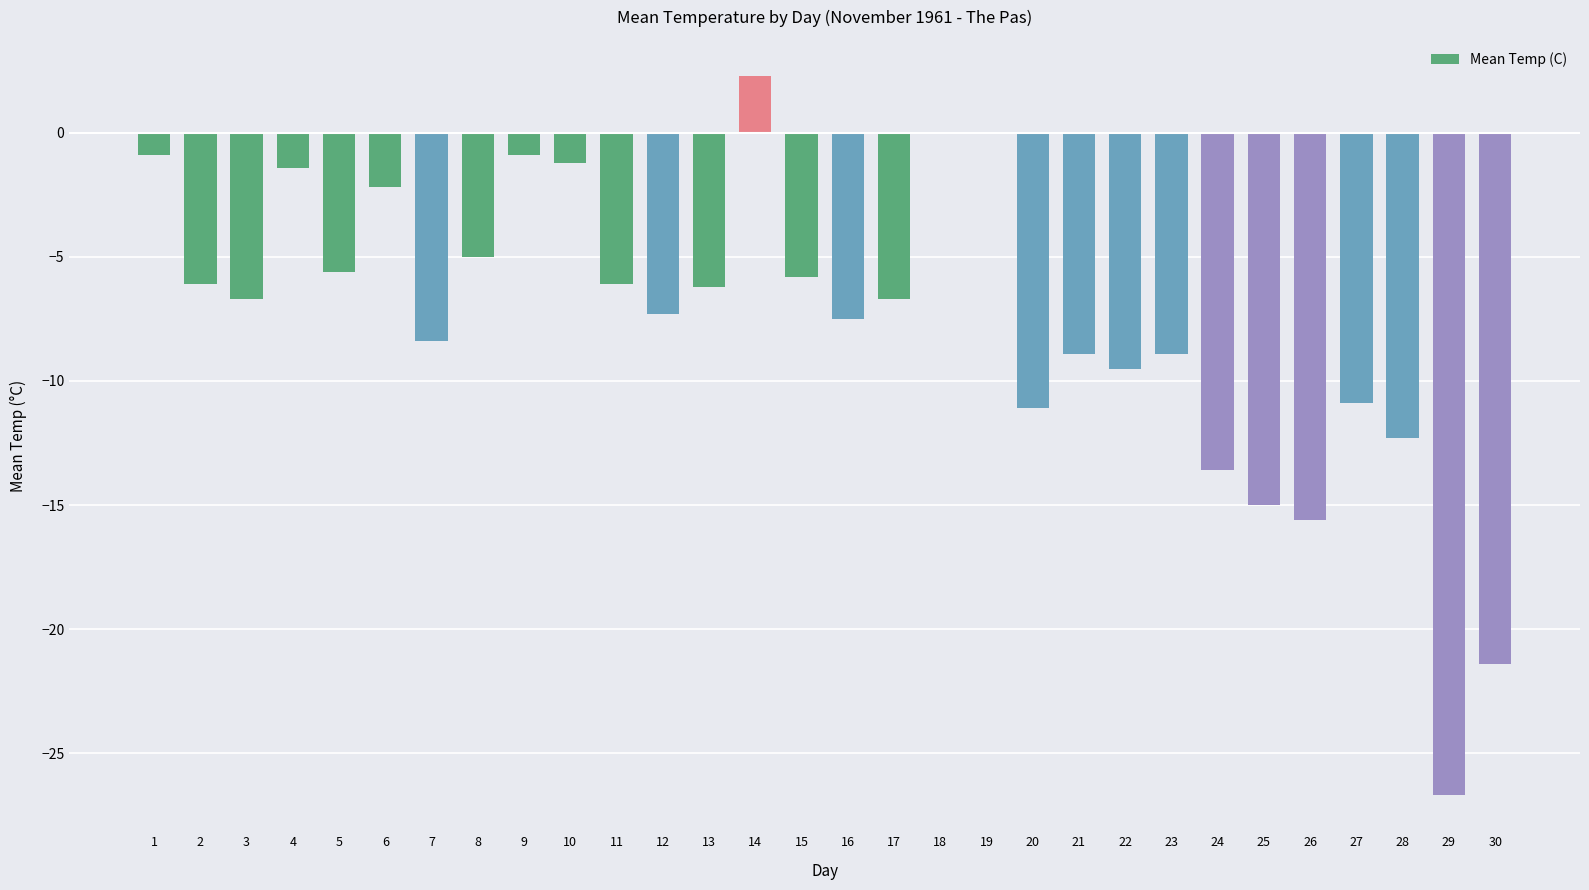

True or false: the data shows -11.4 at 30.

False